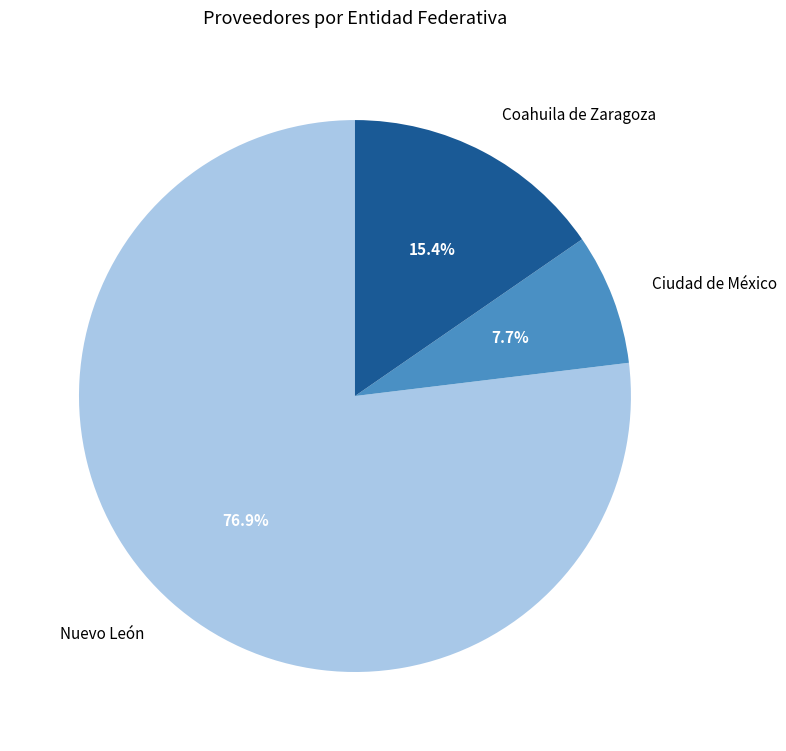

To the nearest percent, what portion does Ciudad de México represent?

8%